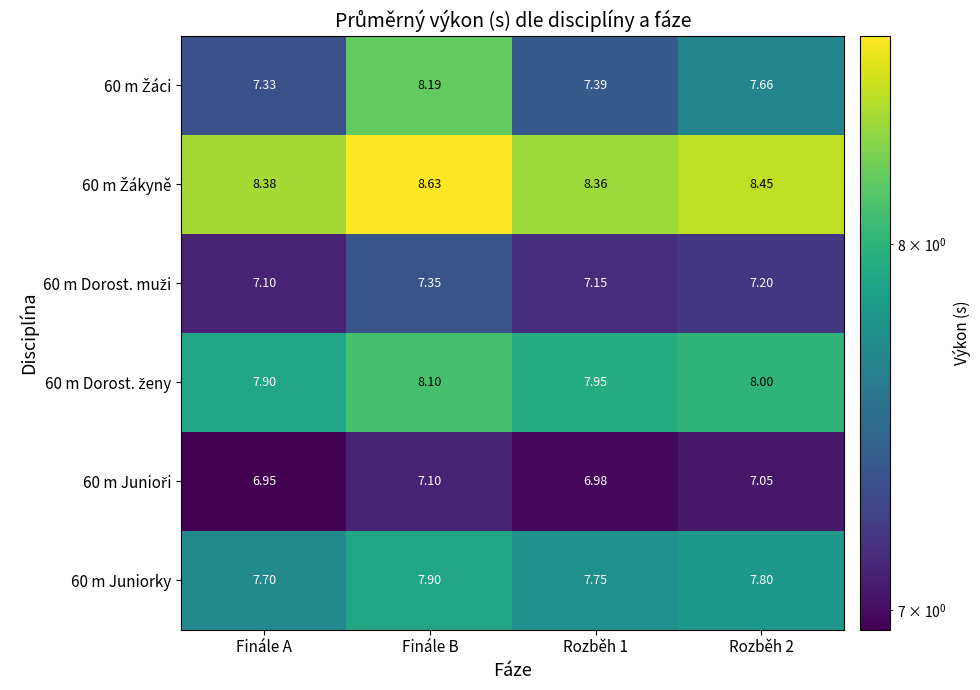

At which category does the chart reach its peak across all series?

Finále B